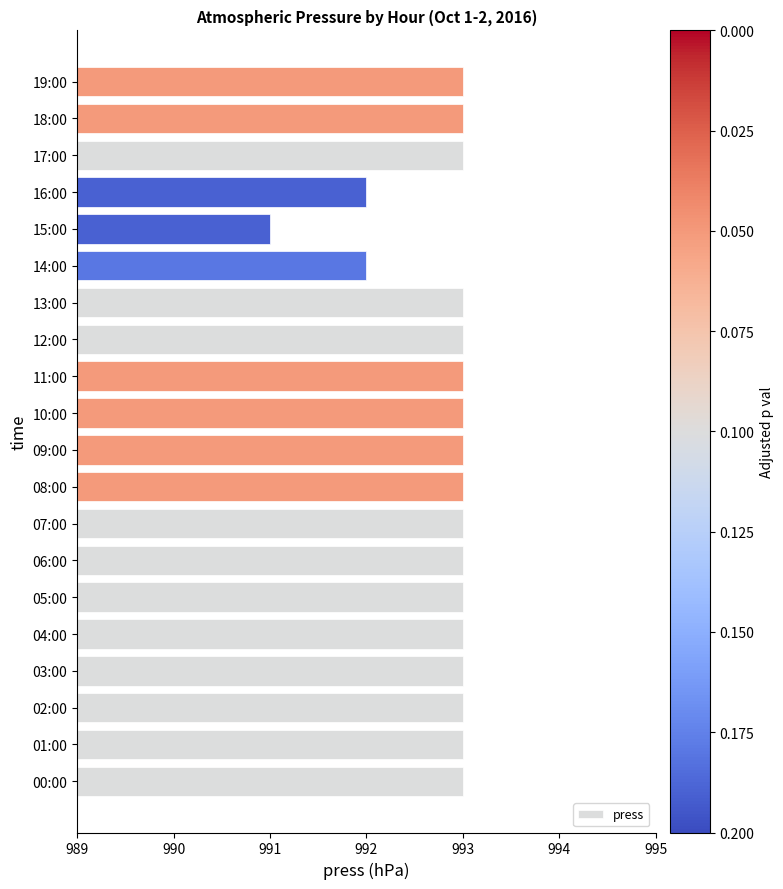

What is the average value?

993